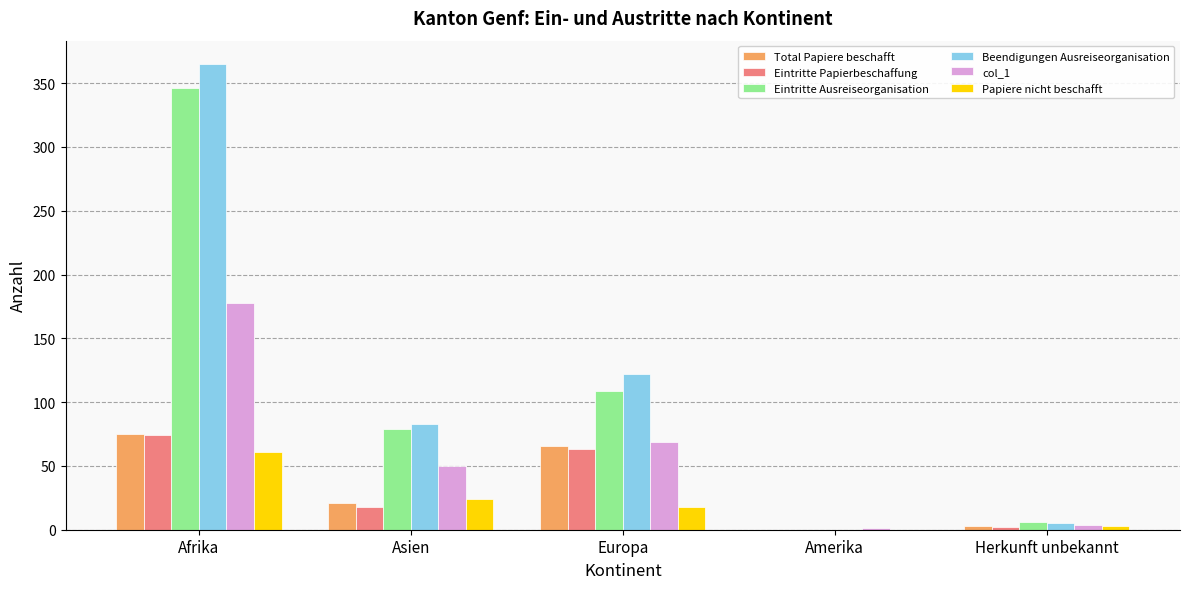

What is the maximum value for Eintritte Papierbeschaffung?

74